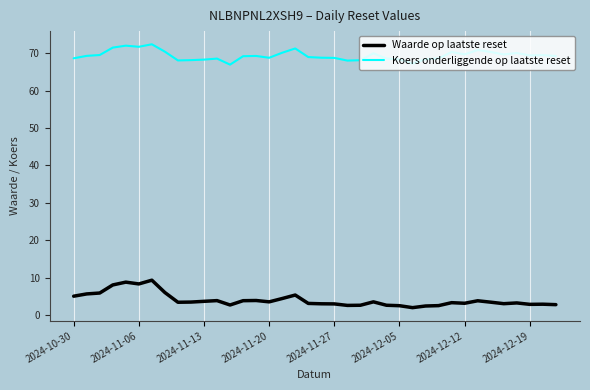

What is the maximum value shown in the chart?

72.4